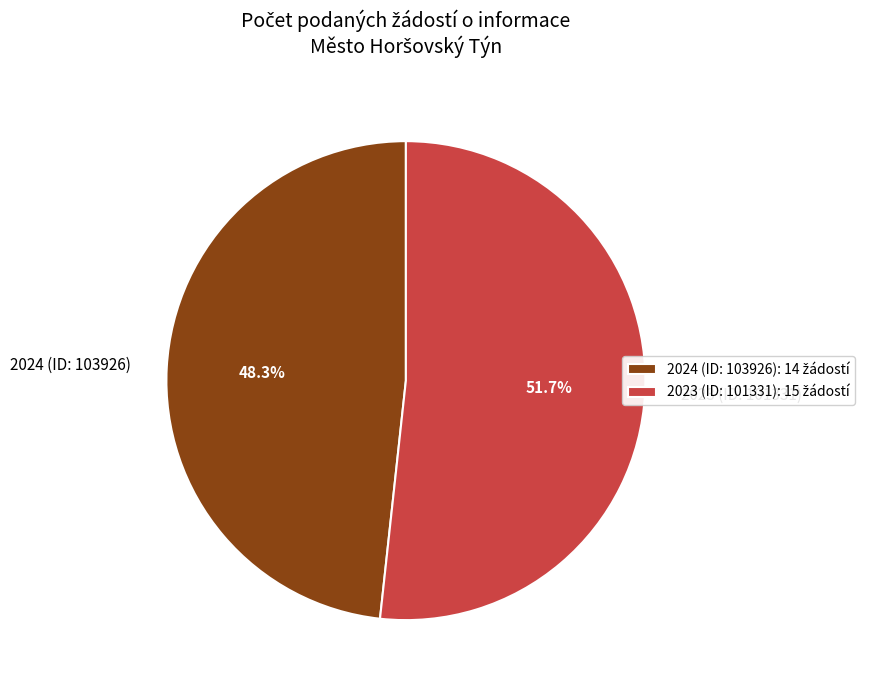

Which category has the smallest portion of the pie?

2024 (ID: 103926)